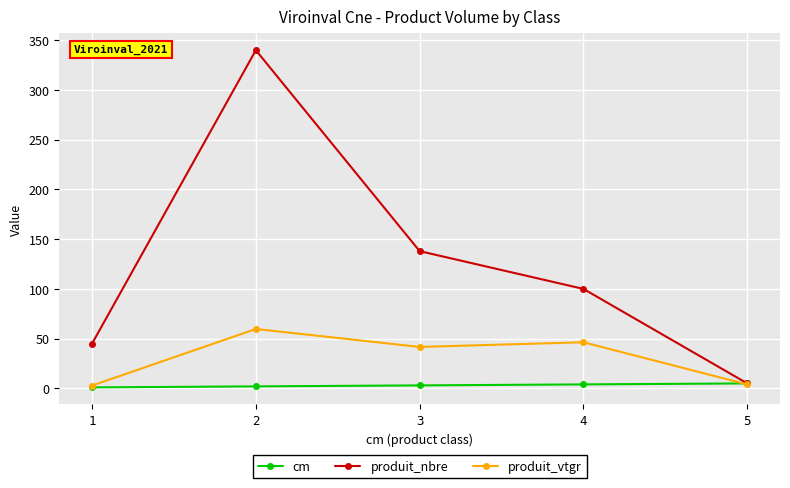

List the series in order of their overall mean, highest first.

produit_nbre, produit_vtgr, cm